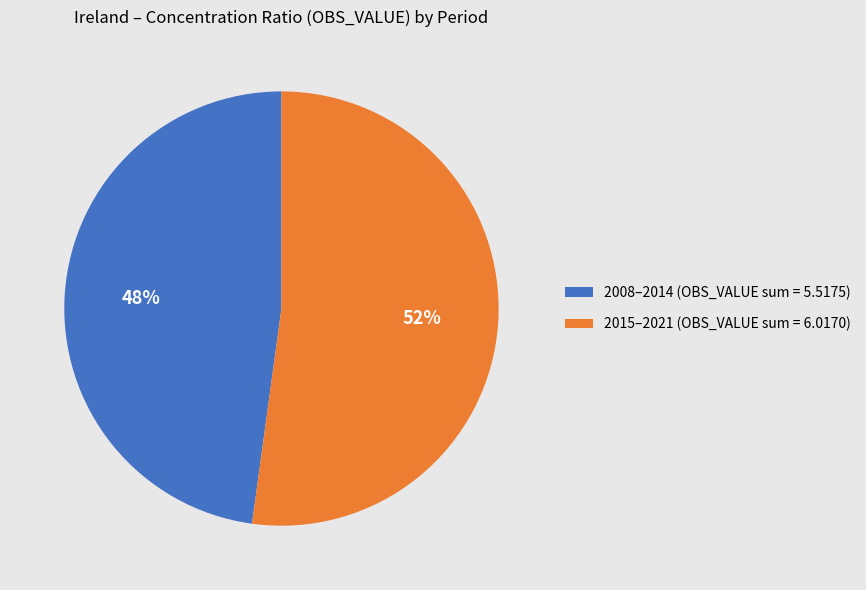

What is the majority slice?

2015–2021 (OBS_VALUE sum = 6.0170)